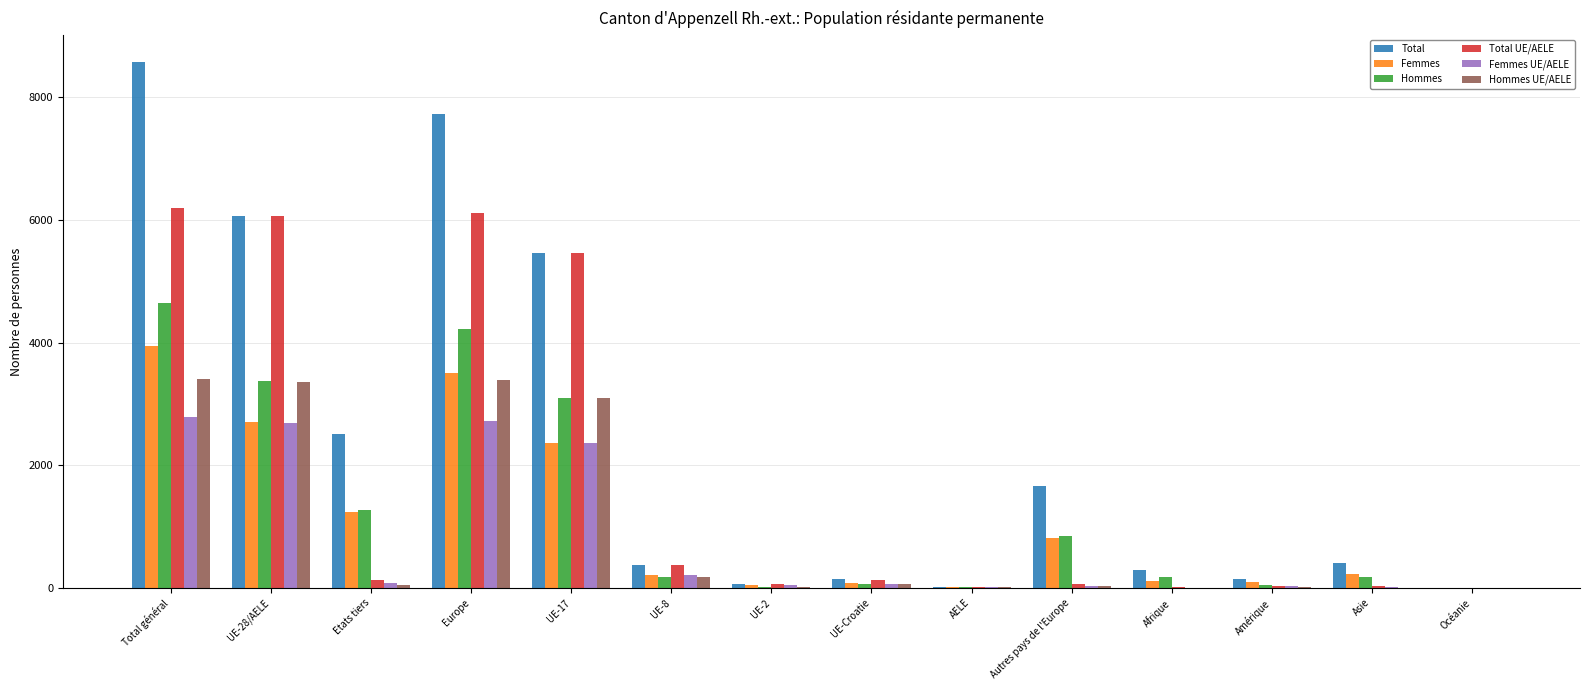

The Total series shows 14123 at Total général. True or false?

False